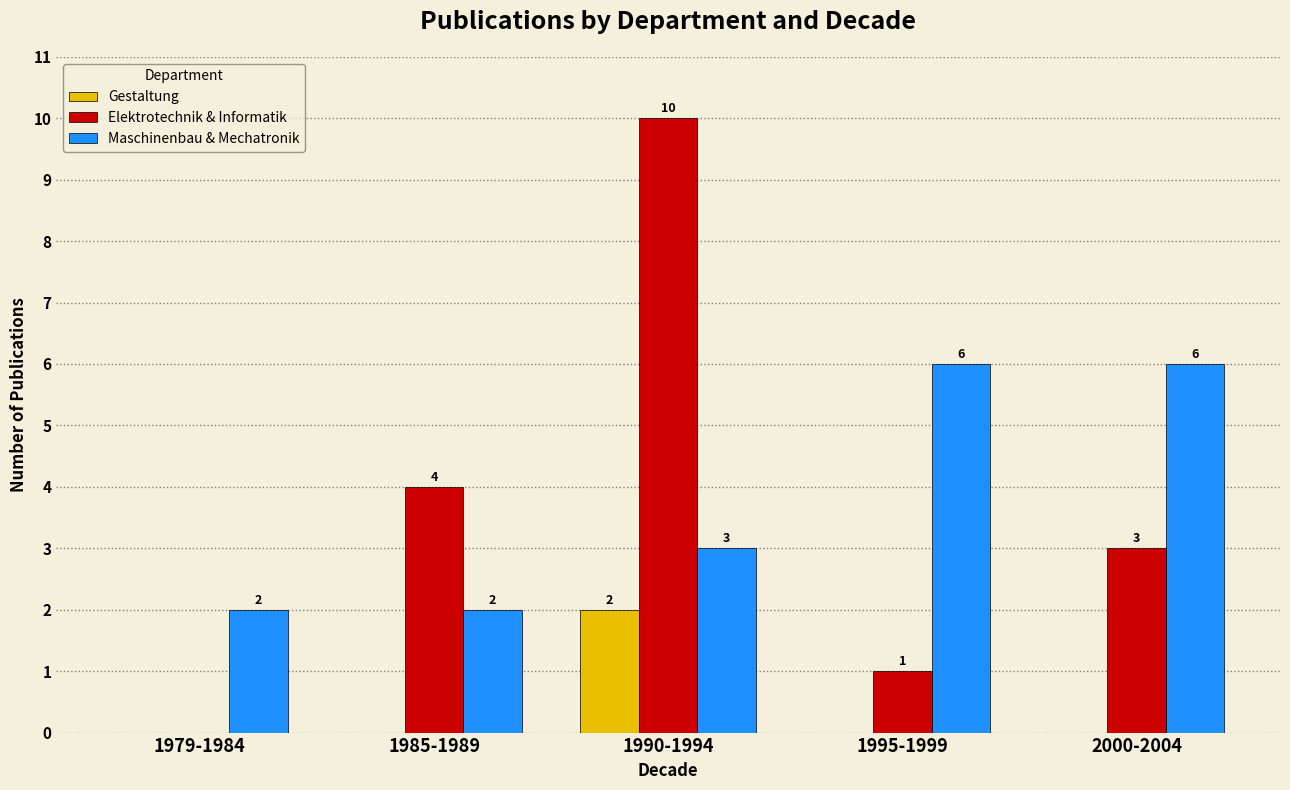

The Maschinenbau & Mechatronik series shows 2 at 1979-1984. True or false?

True